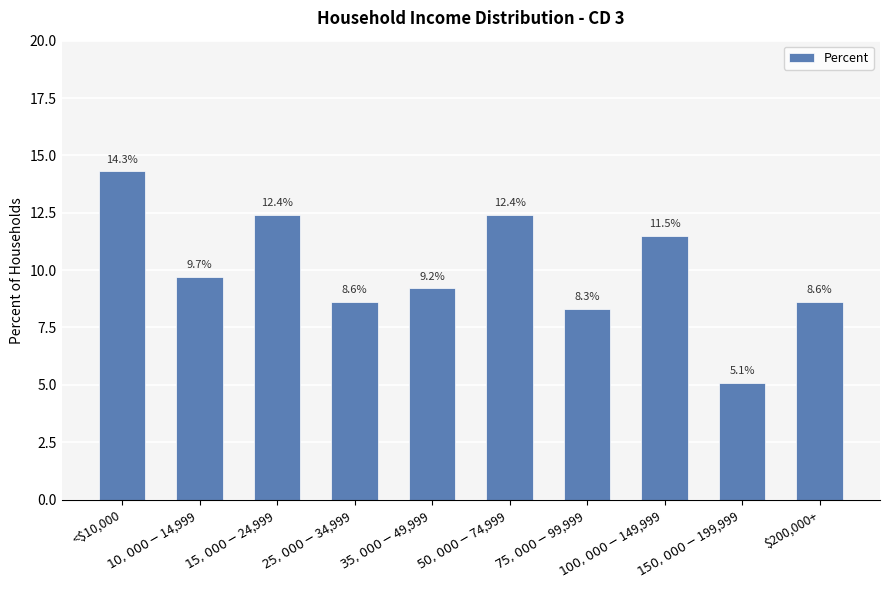

At which category does the chart reach its peak across all series?

<$10,000